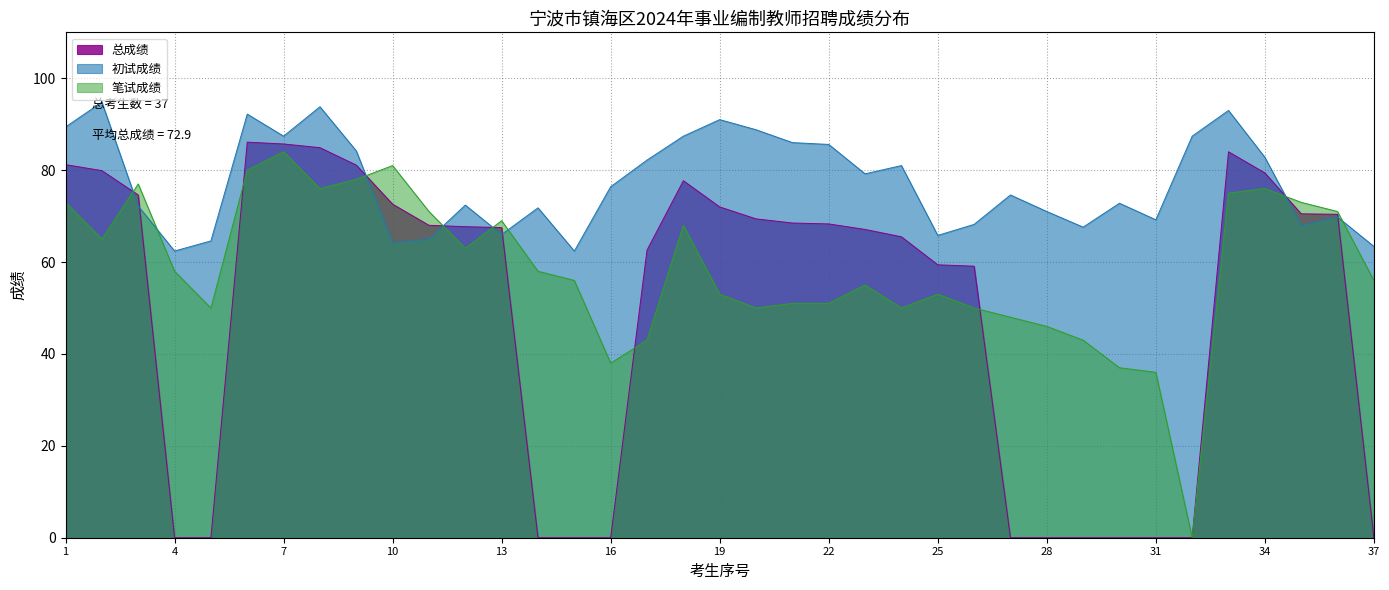

After their last crossing, which series has the higher values: 初试成绩 or 笔试成绩?

初试成绩